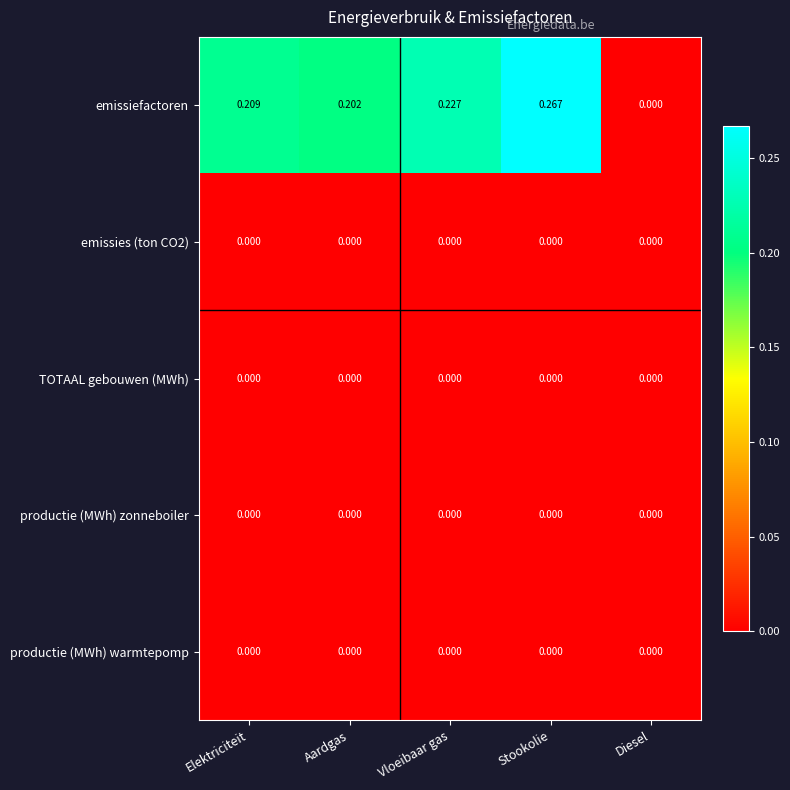

Which category has the highest value across all series?

Stookolie